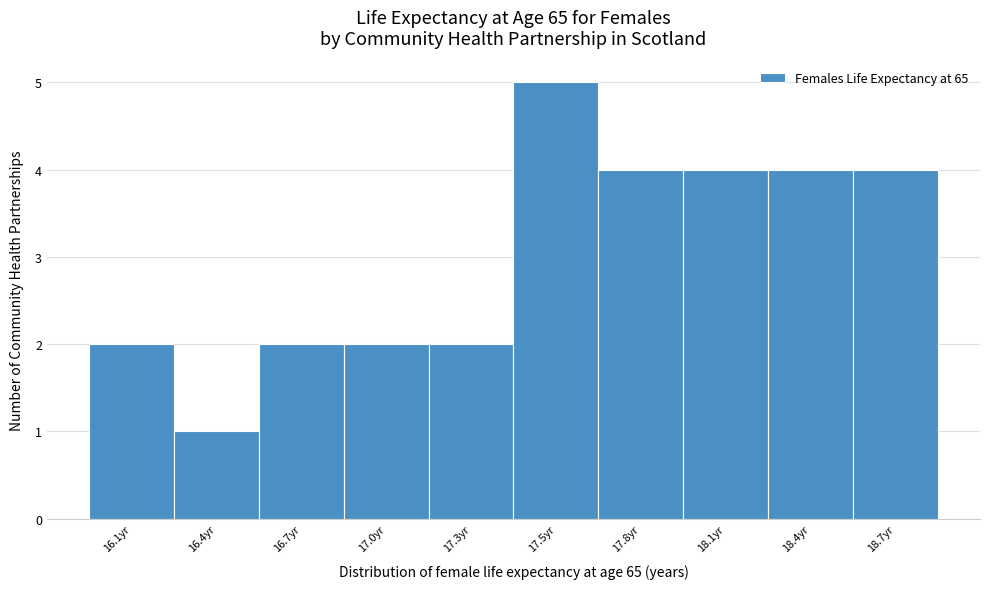

Reading left to right, list all the values displayed in this chart.

16.1yr=2	16.4yr=1	16.7yr=2	17.0yr=2	17.3yr=2	17.5yr=5	17.8yr=4	18.1yr=4	18.4yr=4	18.7yr=4